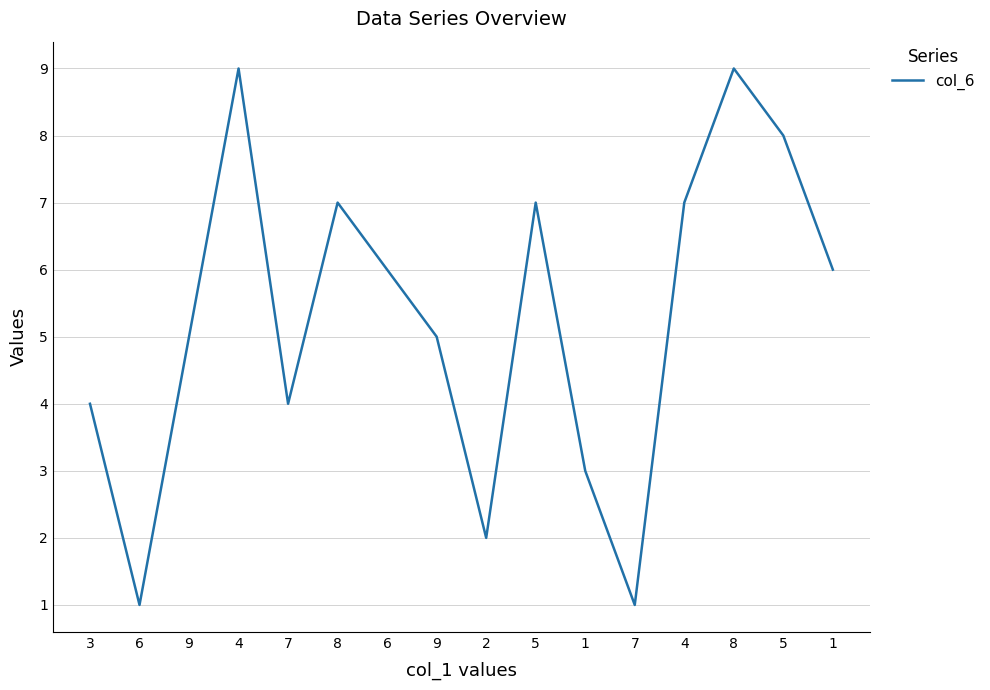

How many lines are shown in the chart?

1